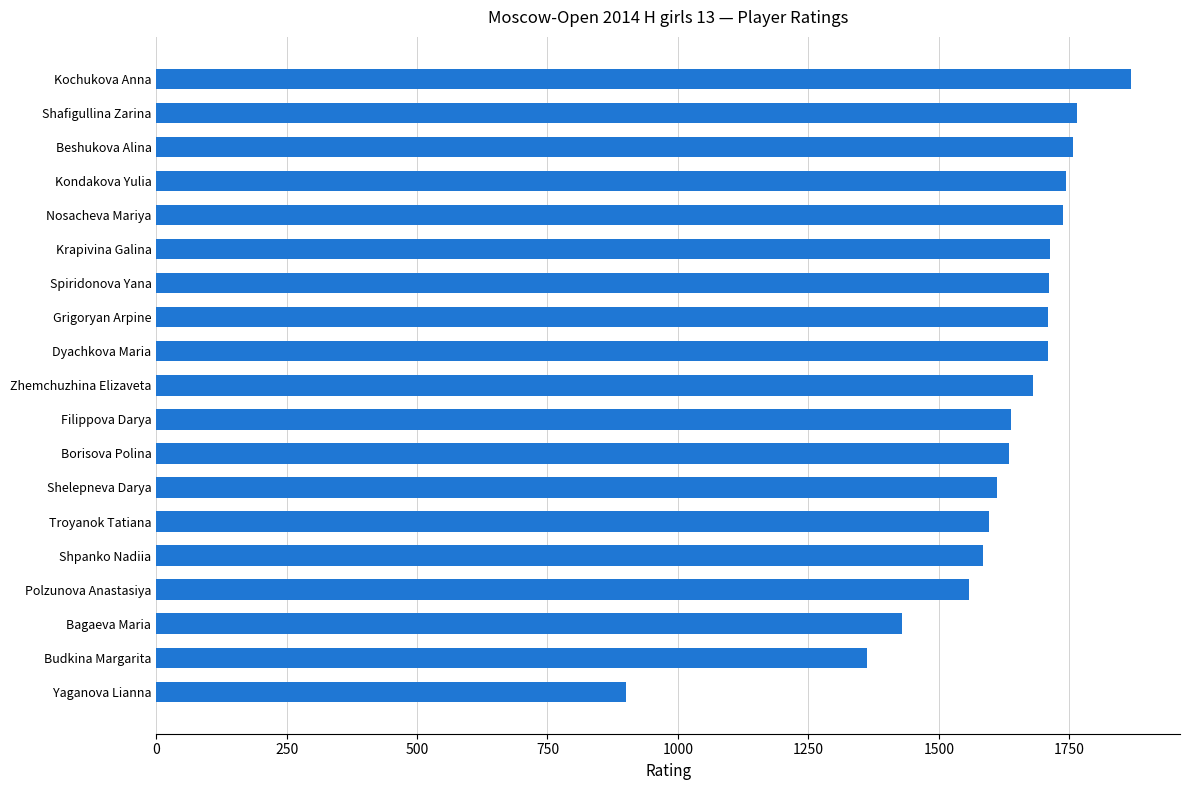

The value at Budkina Margarita is 1363. True or false?

True